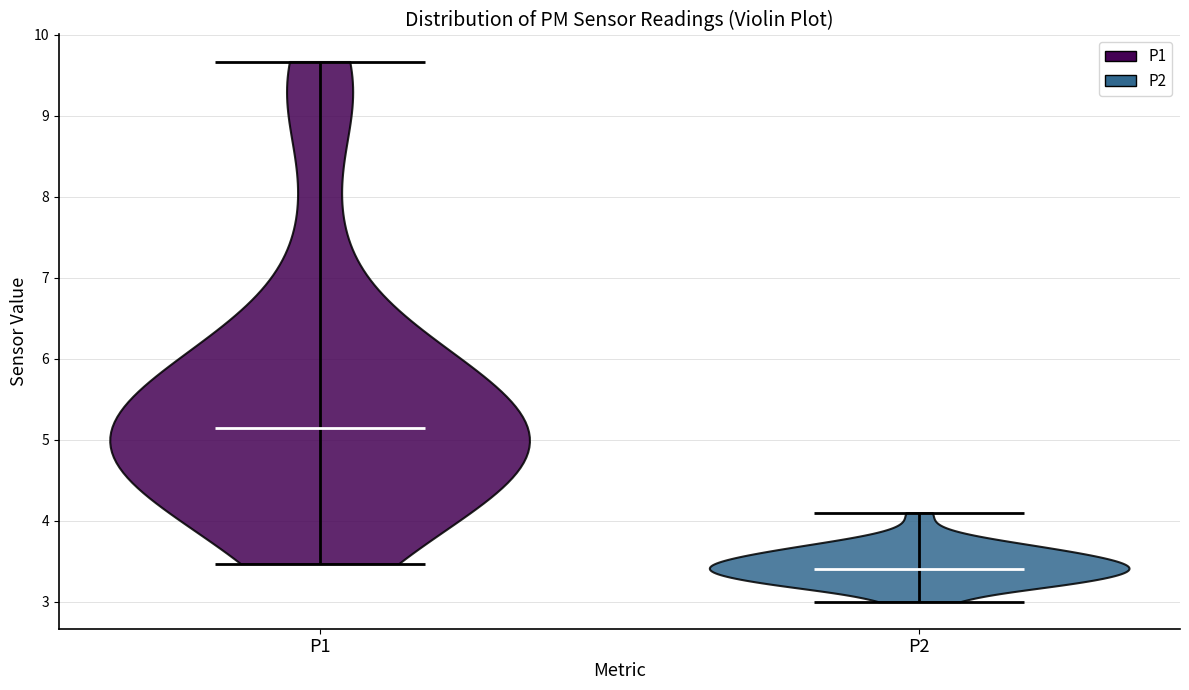

Where does the median line of the violin for P1 sit on the y-axis? The values are not printed on the chart, so give them approximately, as read against the axis.

5.2